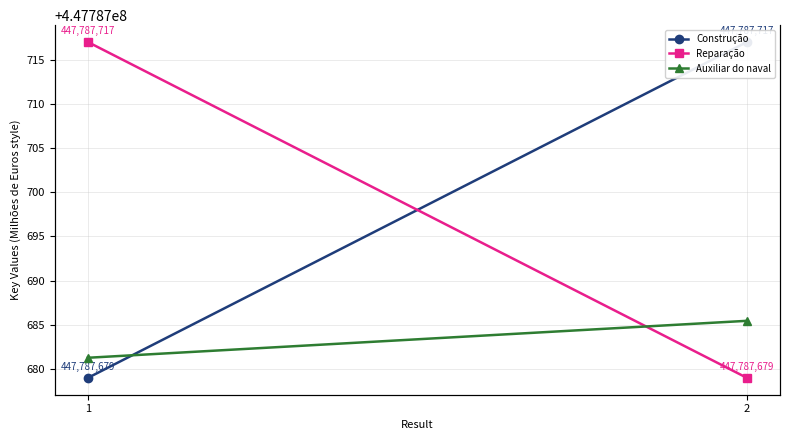

What is the minimum value for Reparação?

447787679